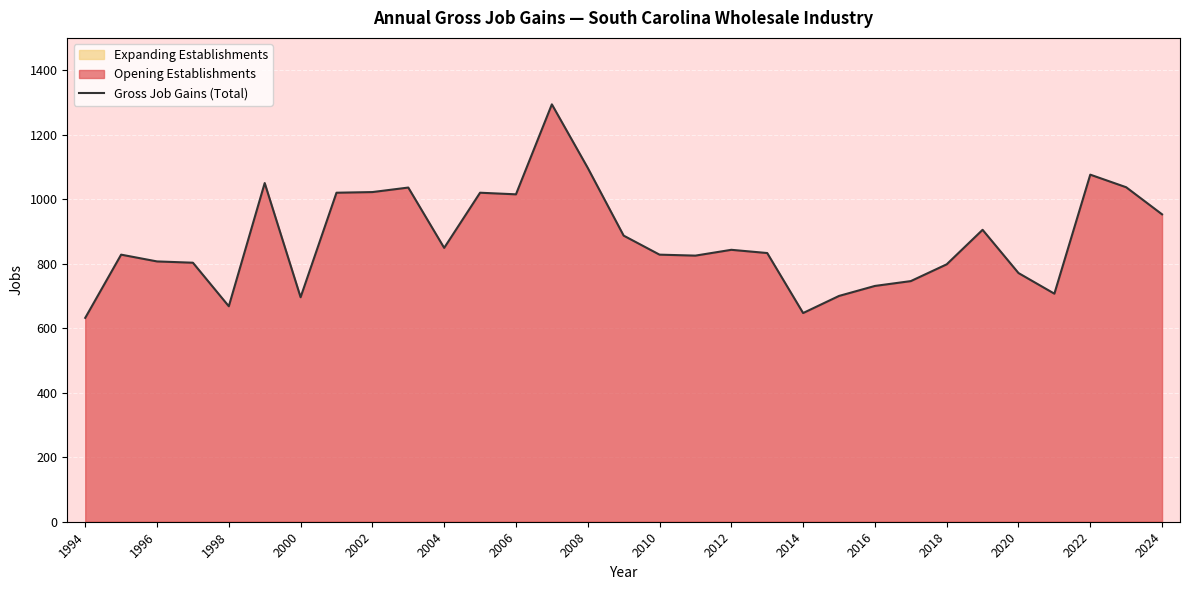

The value of Gross Job Gains (Total) at 1996 is 1422. True or false?

False